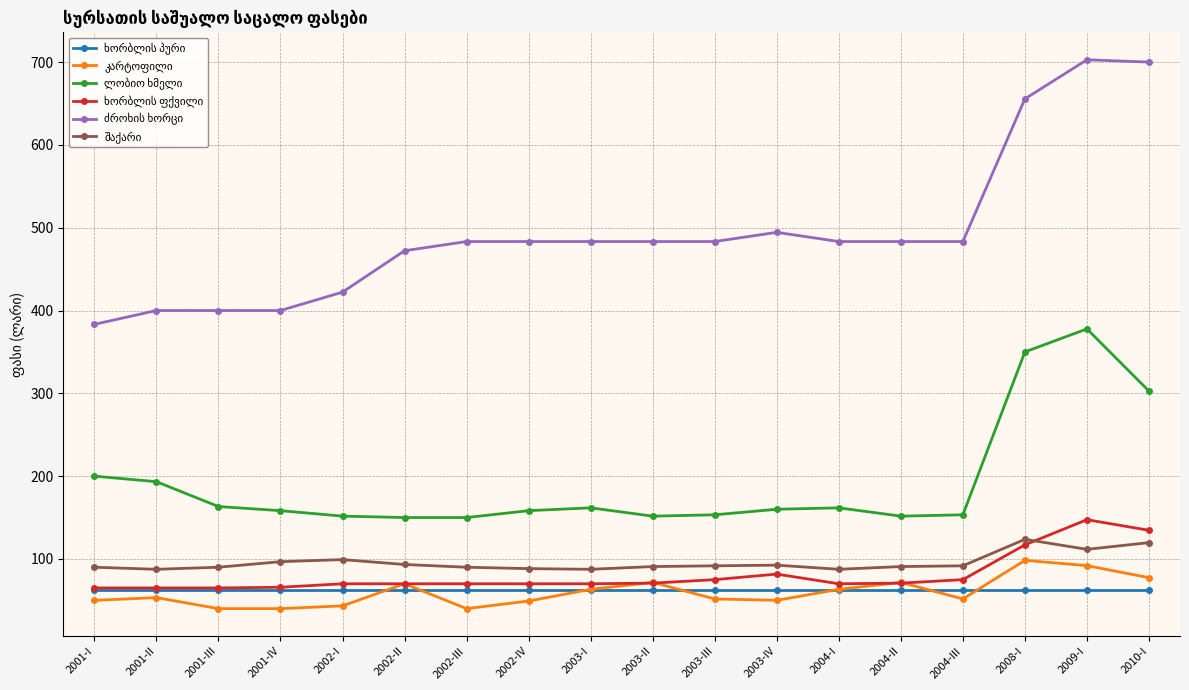

What is the label of the 1st point from the left?

2001-I